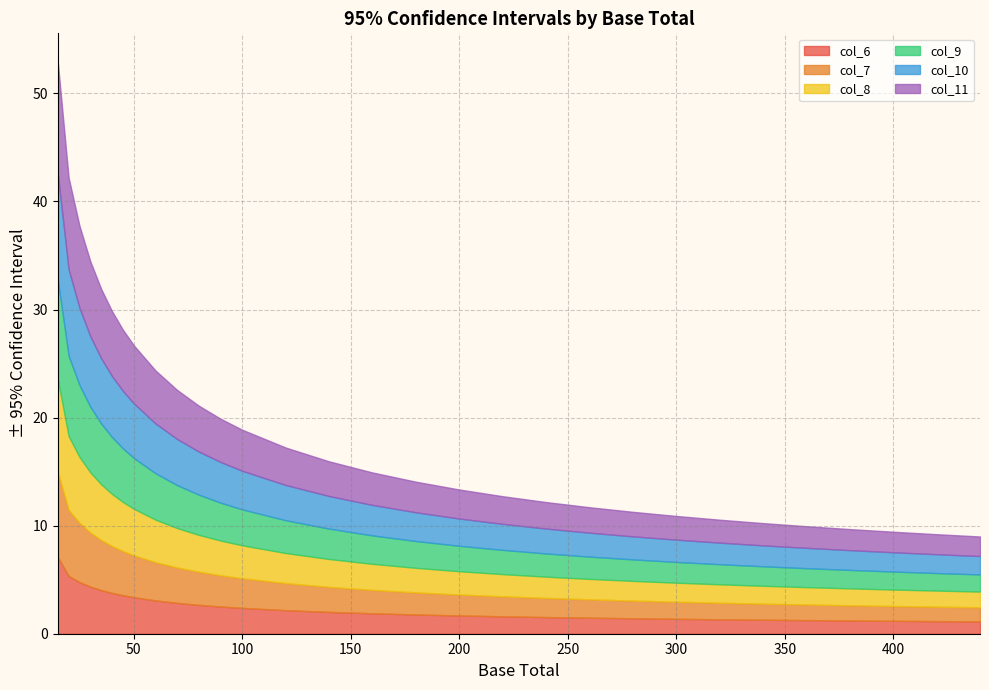

True or false: col_6 and col_11 intersect in this chart.

False